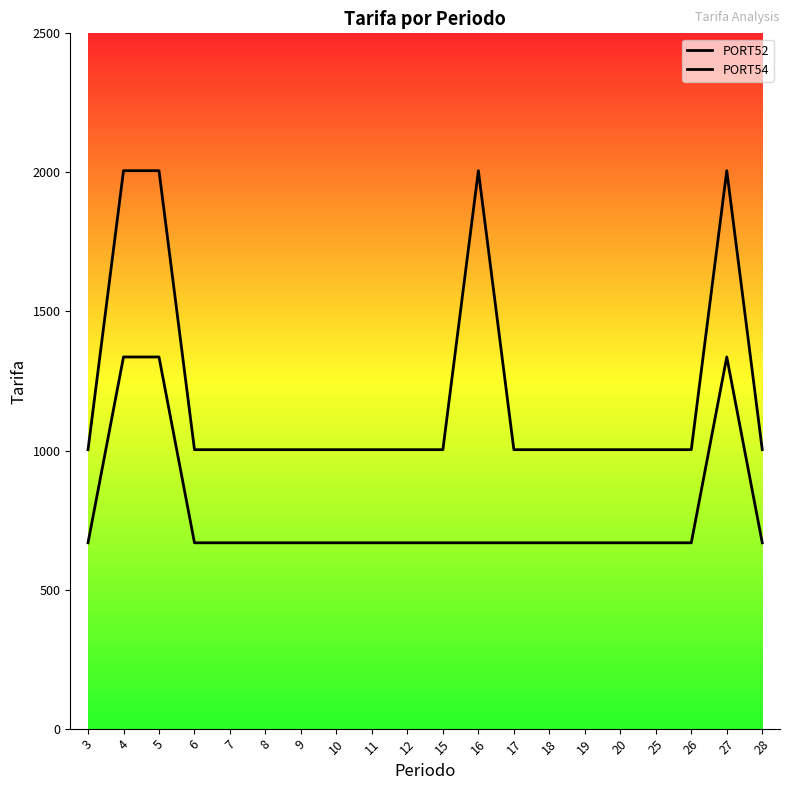

How many lines are shown in the chart?

2